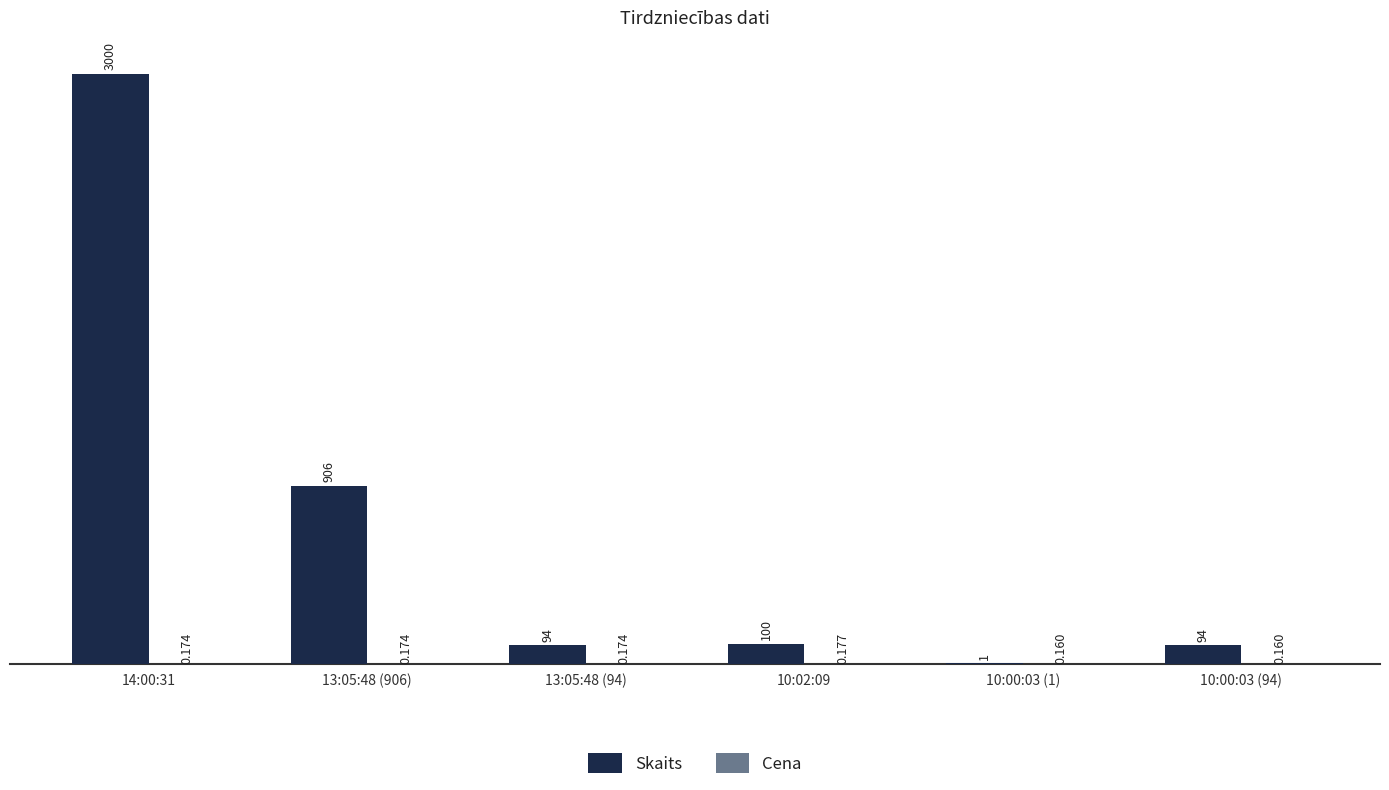

Between 10:02:09 and 10:00:03 (94), which series saw the biggest shift?

Skaits